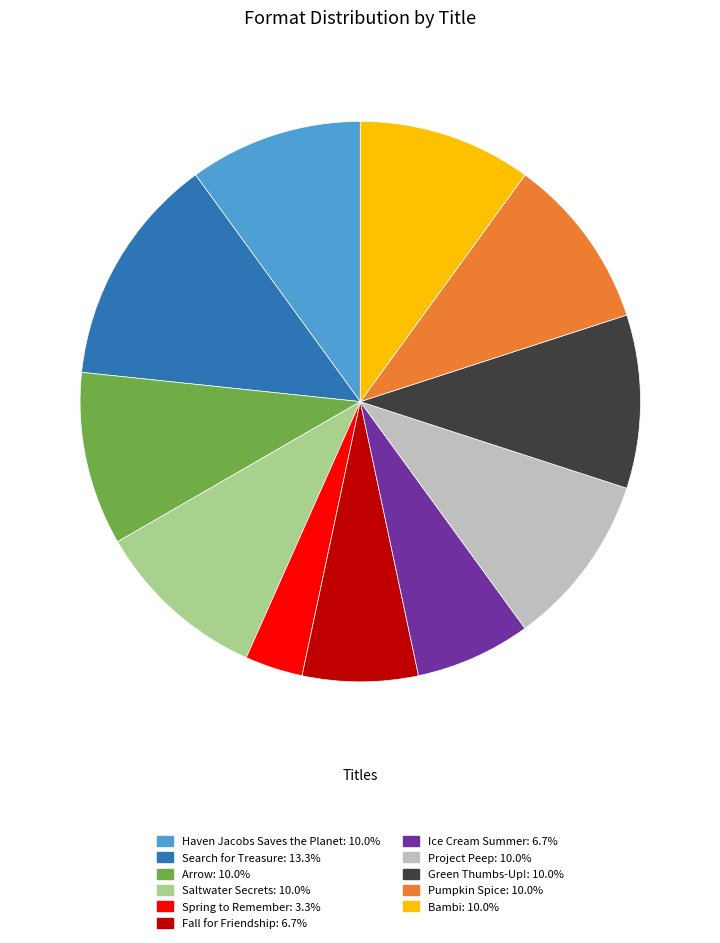

What is the largest slice in the pie chart?

Search for Treasure